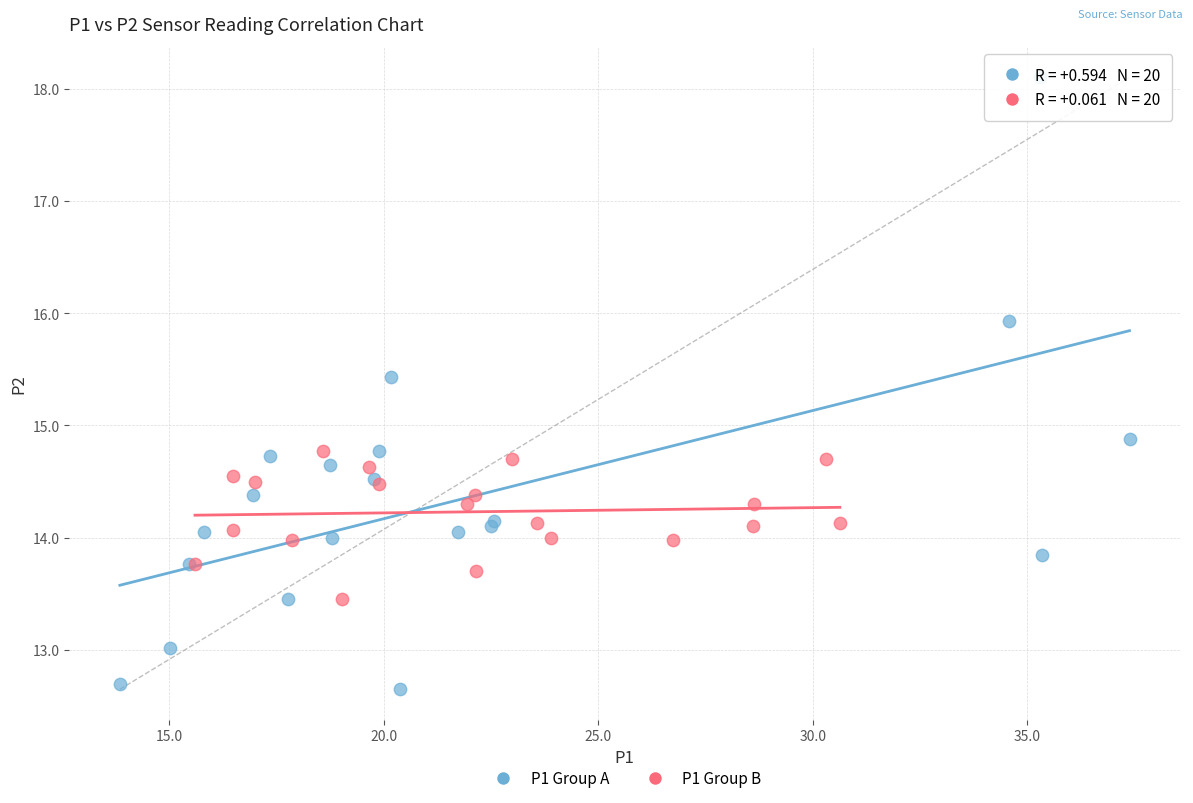

Which series reaches the minimum Y coordinate?

P1 Group A